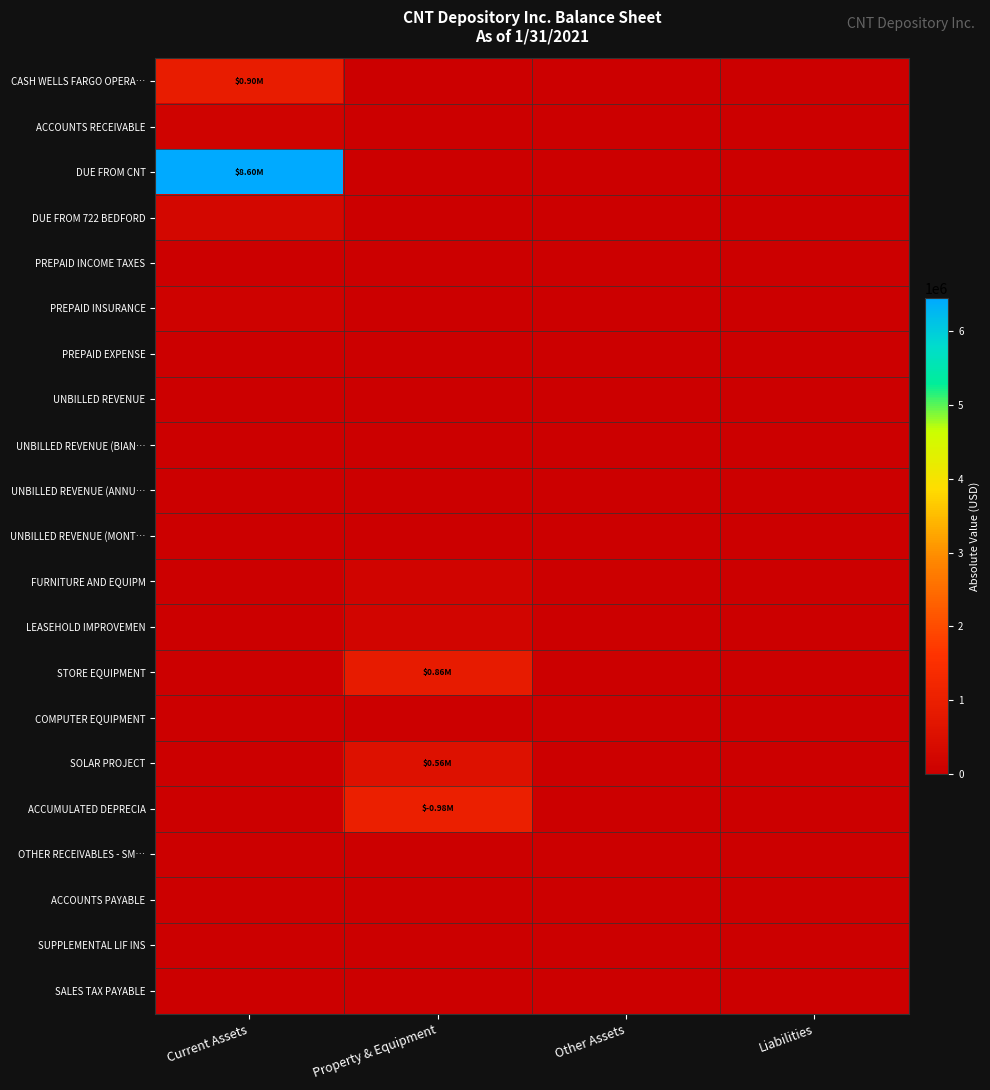

Which label corresponds to the largest value in the chart?

Current Assets